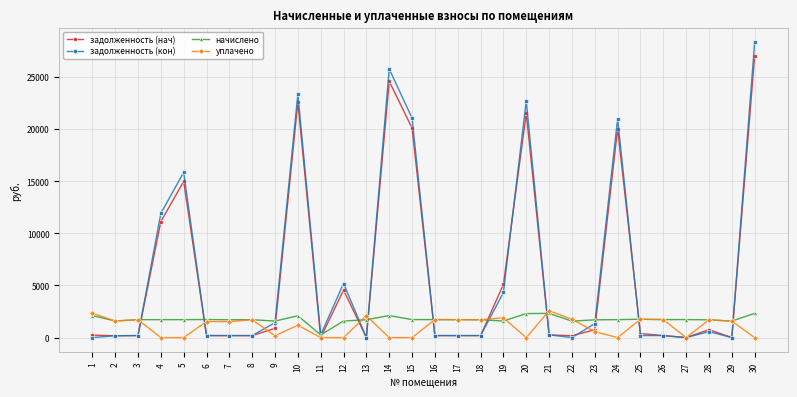

What is the greatest value displayed?

28335.0